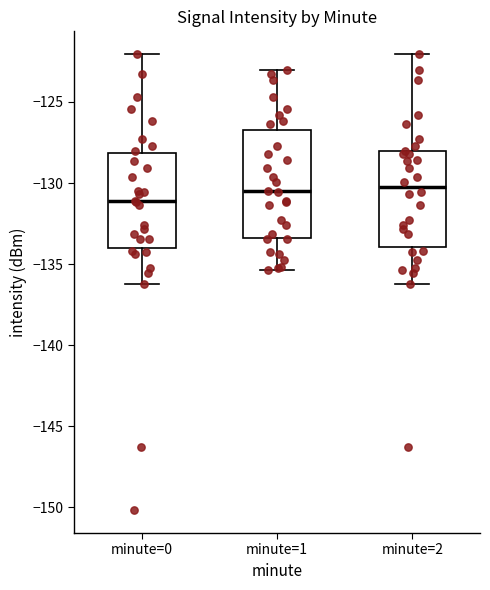

Which box's median line is the lowest?

minute=0